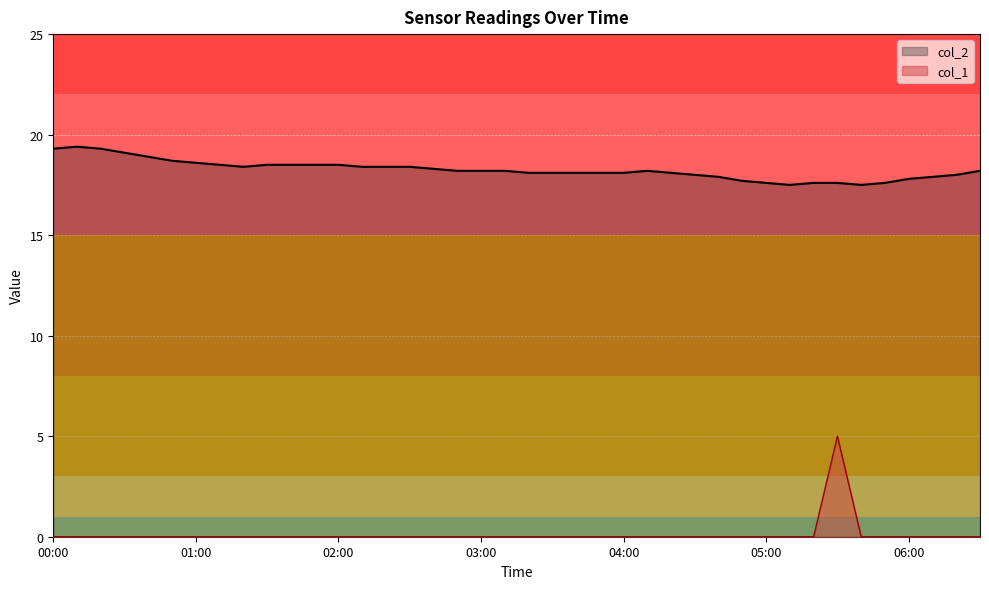

The value of col_2 at 05:00 is 9.4. True or false?

False